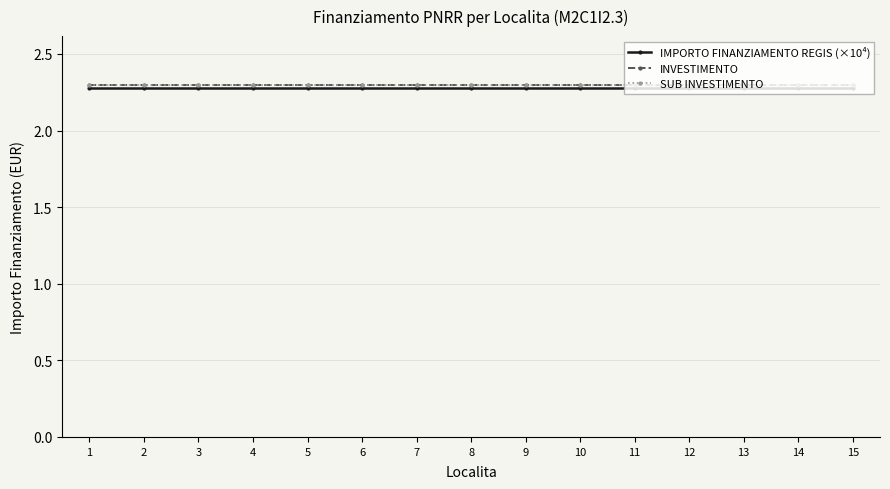

Is this an area chart (filled region under the line)?

No